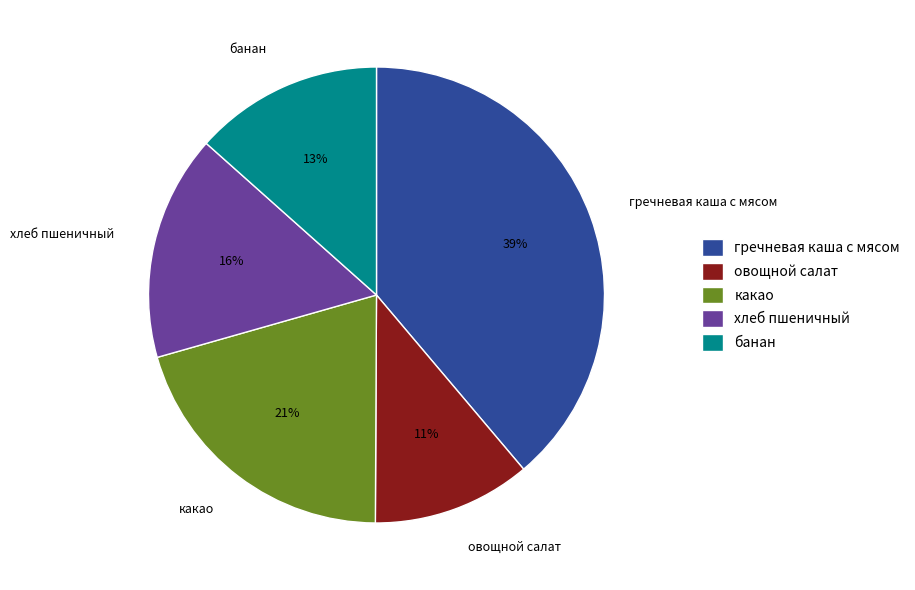

To the nearest percent, what portion does хлеб пшеничный represent?

16%